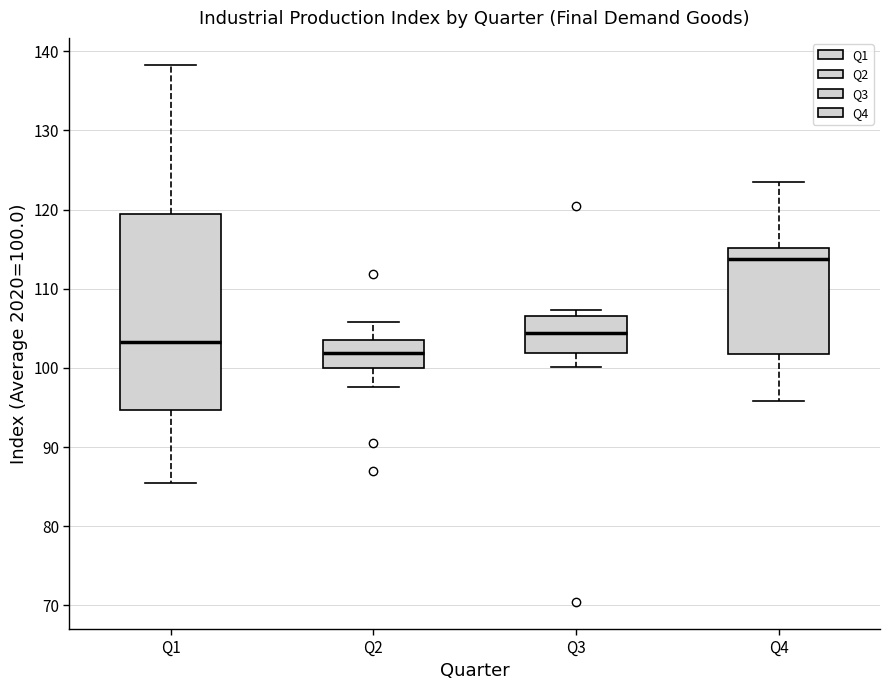

Reading left to right, read every box against the y-axis: the position of its median line, the range the box covers, and the ends of its whiskers. The values are not printed on the chart, so give them approximately, as read against the axis.

Q1: median 103, box 95 to 119, whiskers 86 to 138
Q2: median 102, box 100 to 103, whiskers 98 to 106
Q3: median 104, box 102 to 107, whiskers 100 to 107 (just above the box's upper edge)
Q4: median 114, box 102 to 115, whiskers 96 to 124